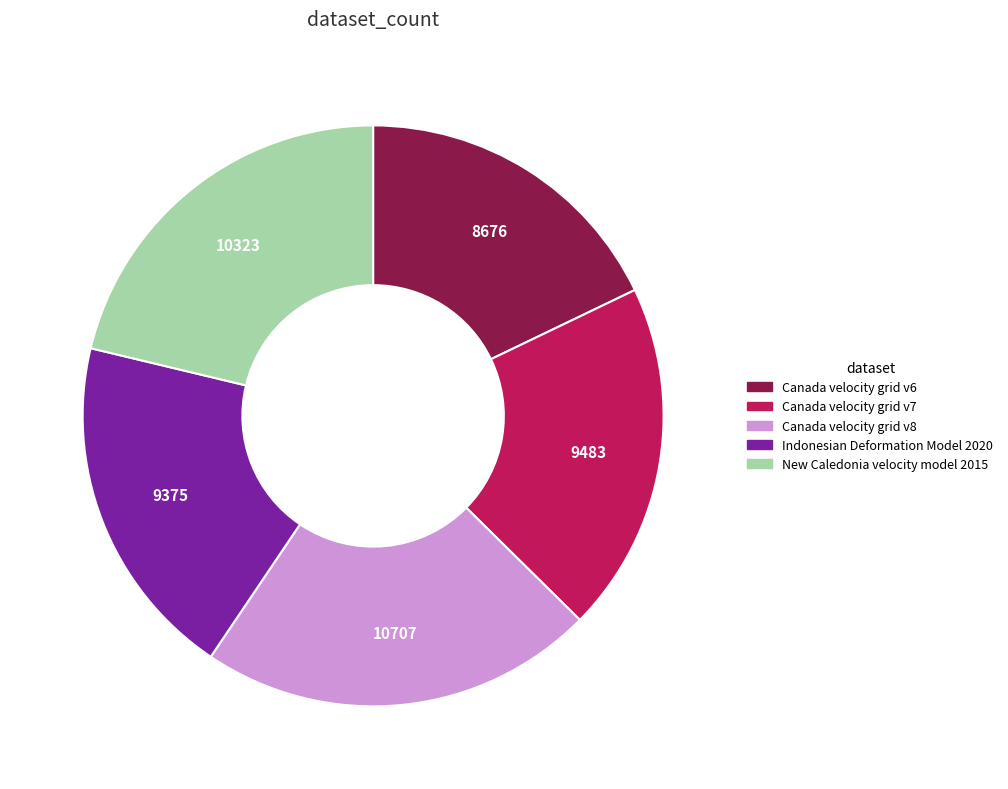

Is there any slice that represents more than half of the pie?

No